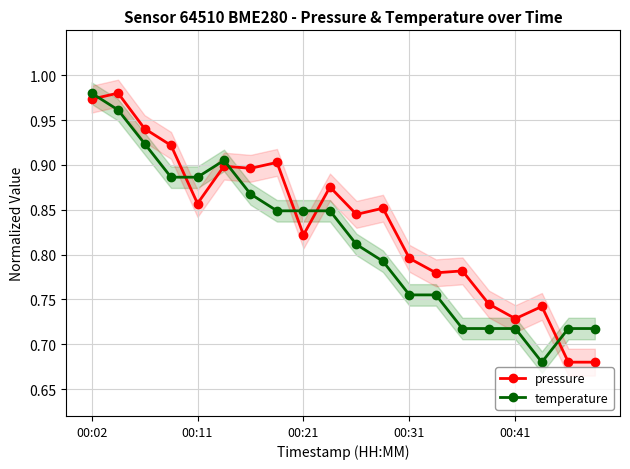

Which series ends up on top after the final intersection of pressure and temperature?

temperature